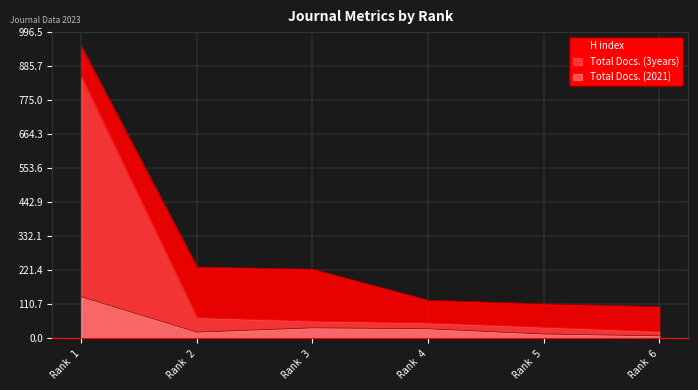

Reading left to right, list all the values displayed in this chart.

H index: Rank 1=949	Rank 2=232	Rank 3=225	Rank 4=124	Rank 5=112	Rank 6=103
Total Docs. (2021): Rank 1=135	Rank 2=20	Rank 3=34	Rank 4=31	Rank 5=14	Rank 6=8
Total Docs. (3years): Rank 1=850	Rank 2=67	Rank 3=56	Rank 4=50	Rank 5=36	Rank 6=22